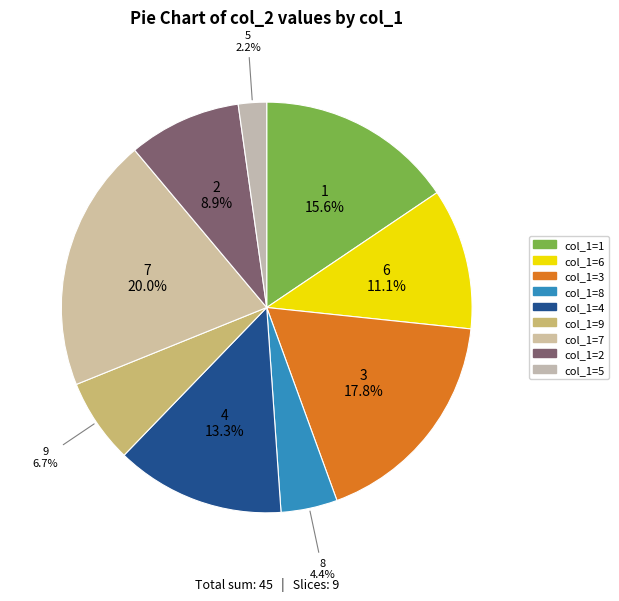

How many slices are in this pie chart?

9